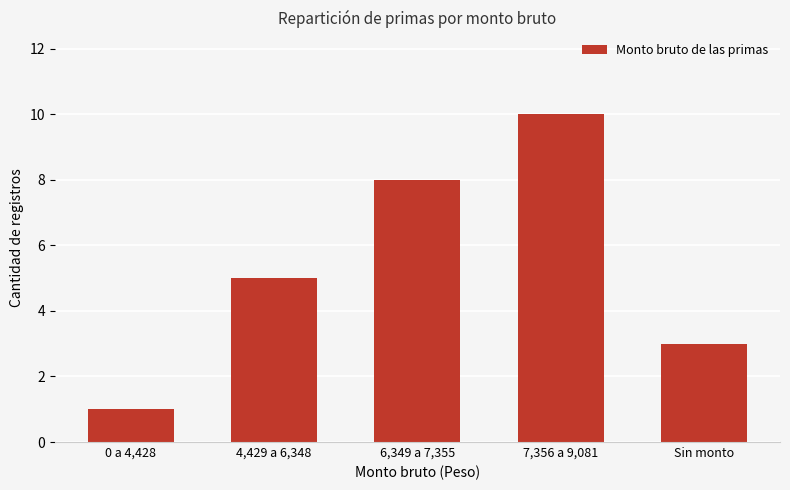

What is the value of the 3rd bar from the left?

8